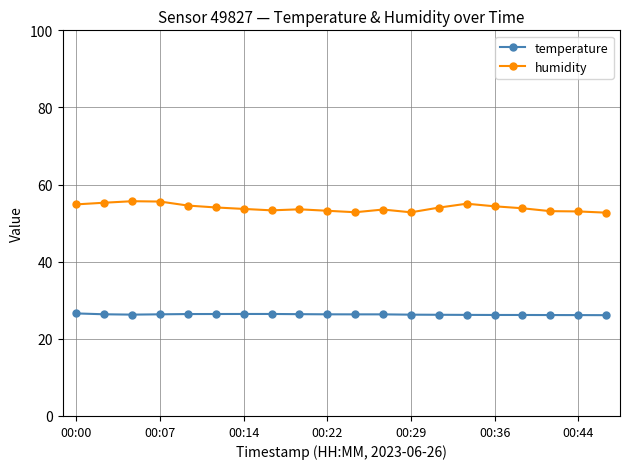

What is the smallest value displayed?

26.1